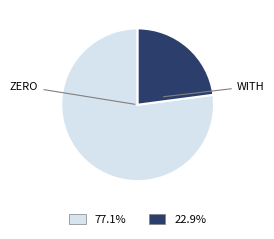

Is there any slice that represents more than half of the pie?

Yes